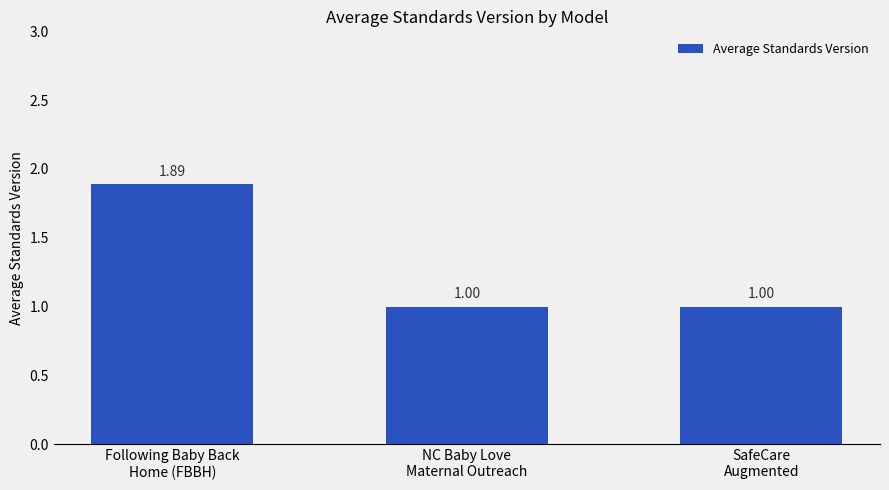

How many bars are there in total?

3